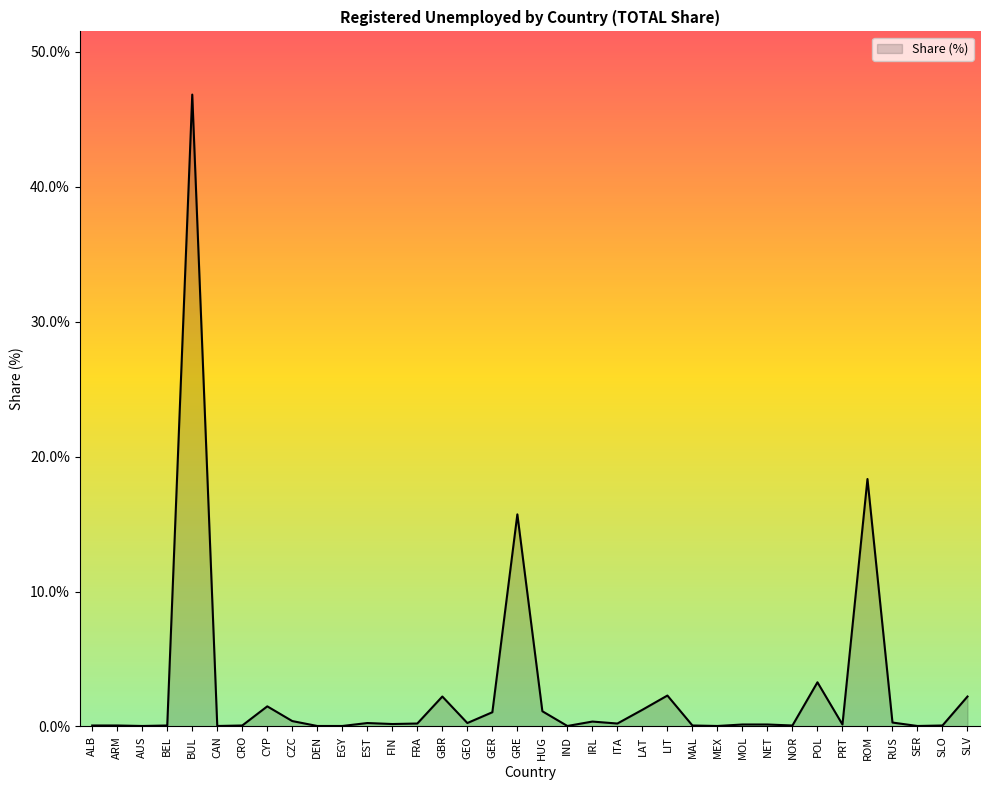

Does the chart display data point markers on the line(s)?

No